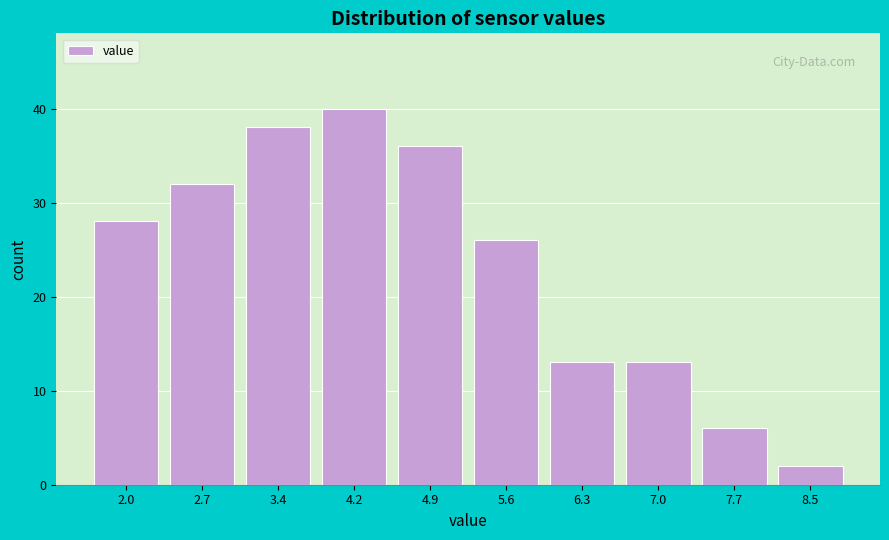

Reading right to left, transcribe all the data shown in this chart.

8.5=2	7.7=6	7.0=13	6.3=13	5.6=26	4.9=36	4.2=40	3.4=38	2.7=32	2.0=28